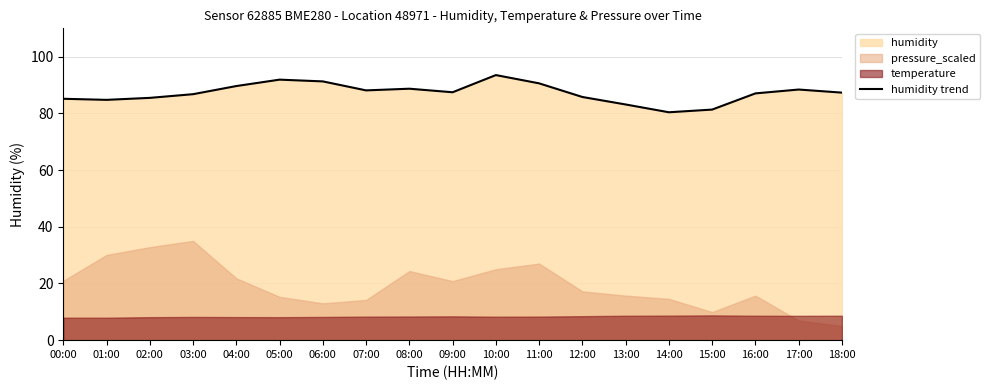

List the labels in order of value, smallest first.

14:00, 15:00, 13:00, 01:00, 00:00, 02:00, 12:00, 03:00, 16:00, 18:00, 09:00, 07:00, 17:00, 08:00, 04:00, 11:00, 06:00, 05:00, 10:00